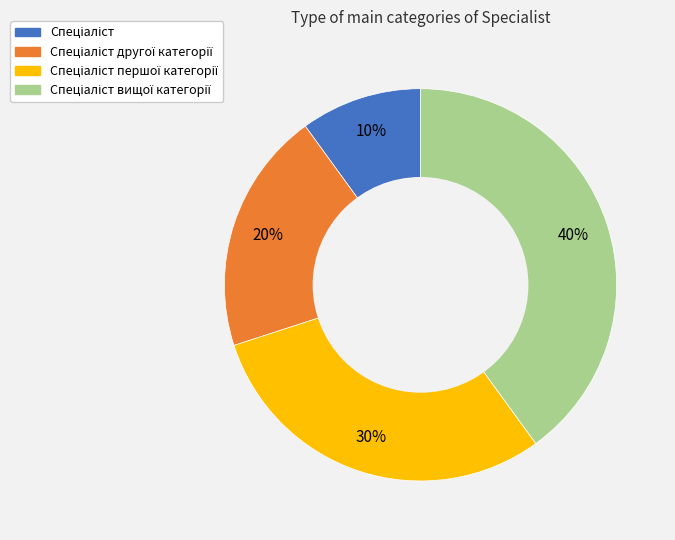

To the nearest percent, what is the difference between the largest and smallest slice percentages?

30%